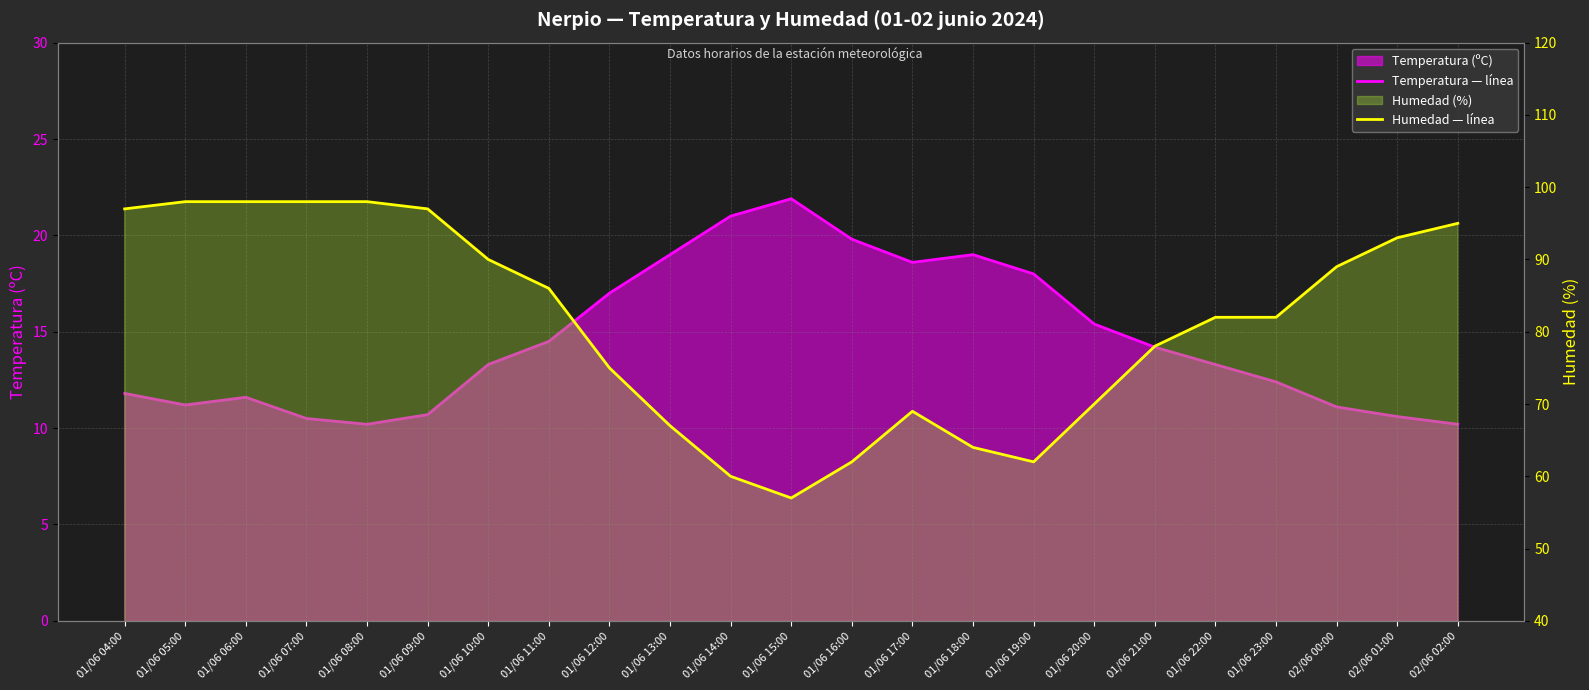

At how many categories does at least one series exceed 63?

19